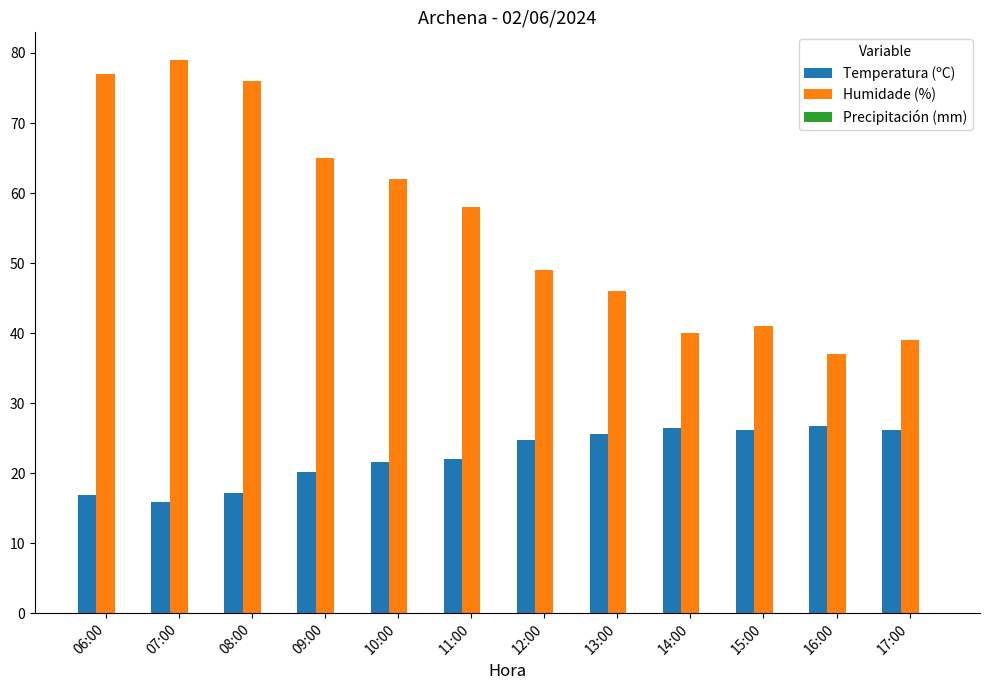

Is it true that Humidade (%) equals 46.0 at 13:00?

True